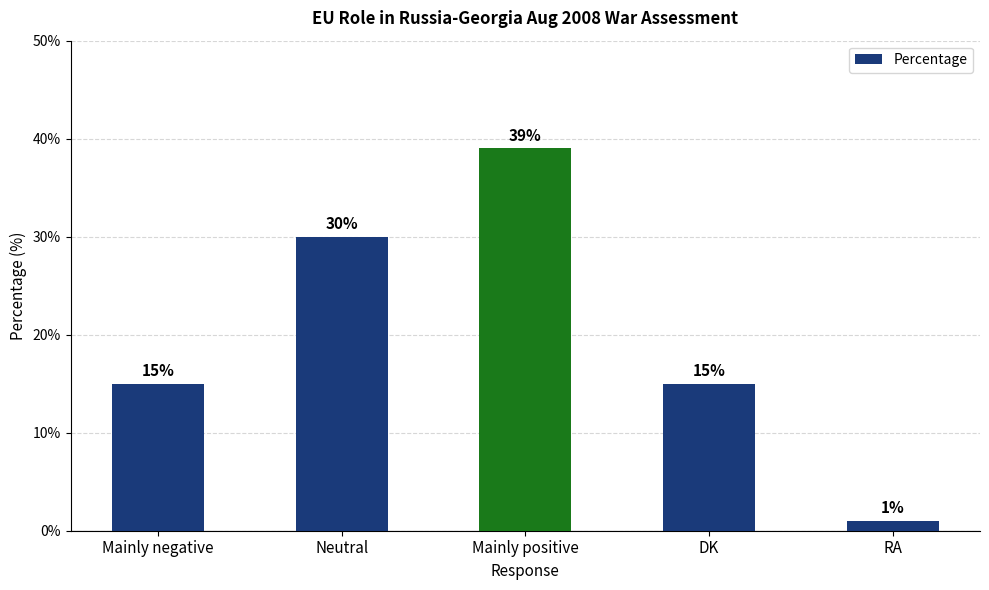

What is the smallest value displayed?

1